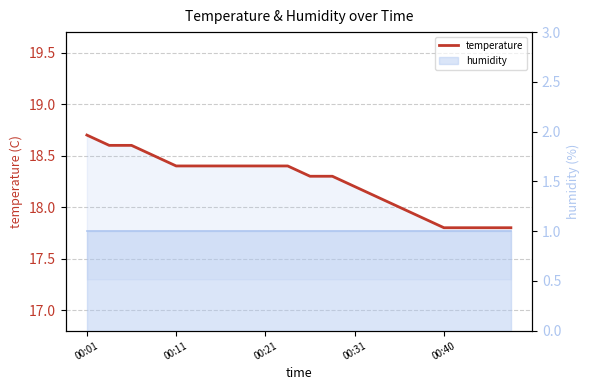

Reading left to right, what are all the values shown in this chart?

18.7	18.6	18.6	18.5	18.4	18.4	18.4	18.4	18.4	18.4	18.3	18.3	18.2	18.1	18.0	17.9	17.8	17.8	17.8	17.8